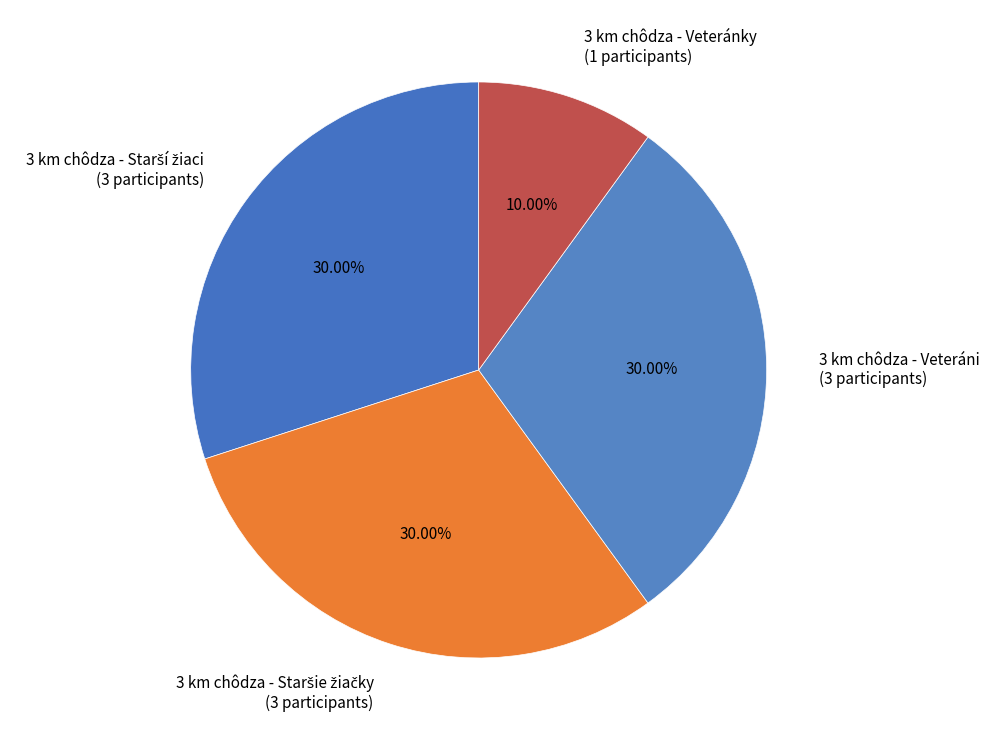

Which slice is the smallest?

3 km chôdza - Veteránky